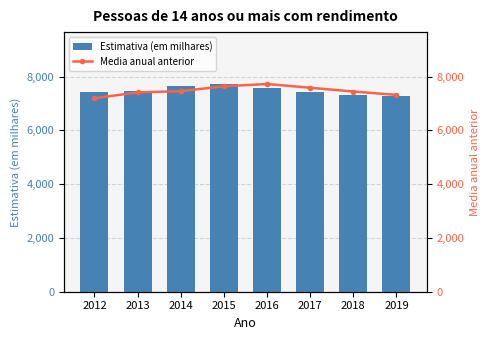

How many categories are shown in the chart?

8